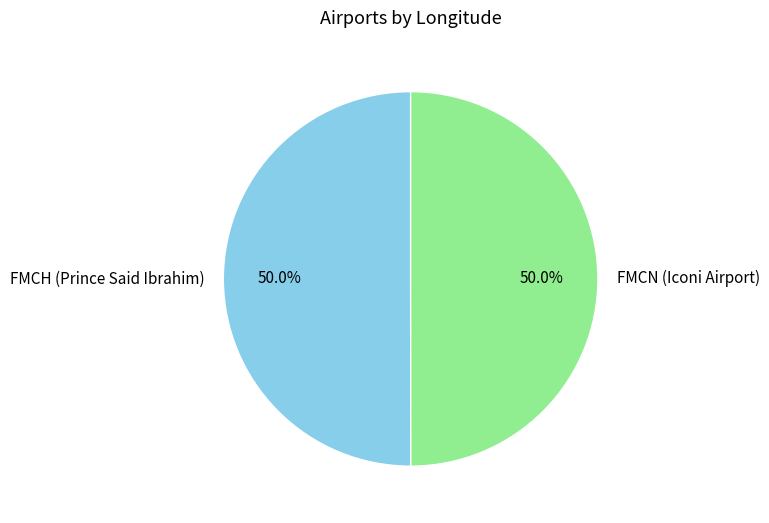

What is the ratio of the value at FMCH (Prince Said Ibrahim) to the value at FMCN (Iconi Airport)?

1.0